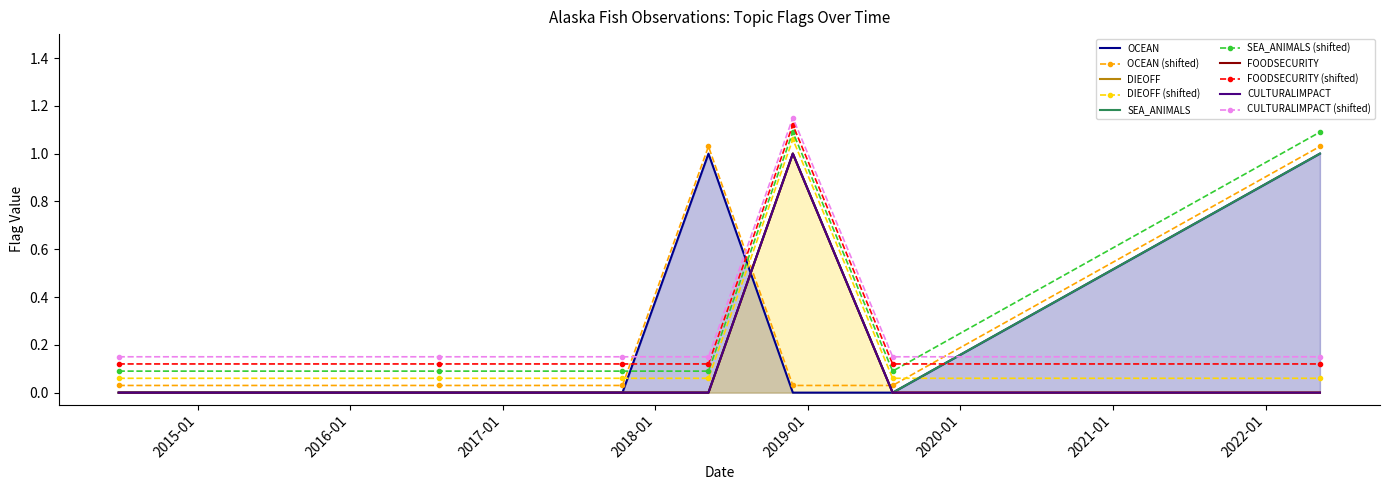

Is the value of SEA_ANIMALS at 2016-08-01 greater than the value of FOODSECURITY at 2022-05-11?

No